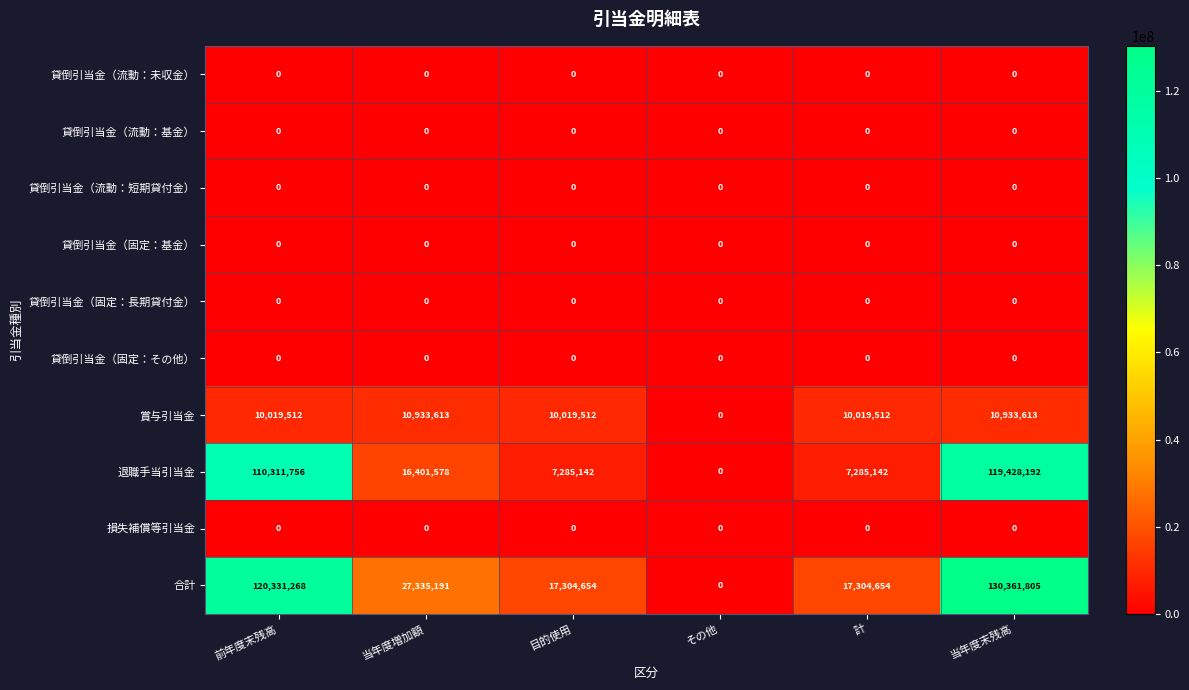

Which series has the widest spread of values?

合計